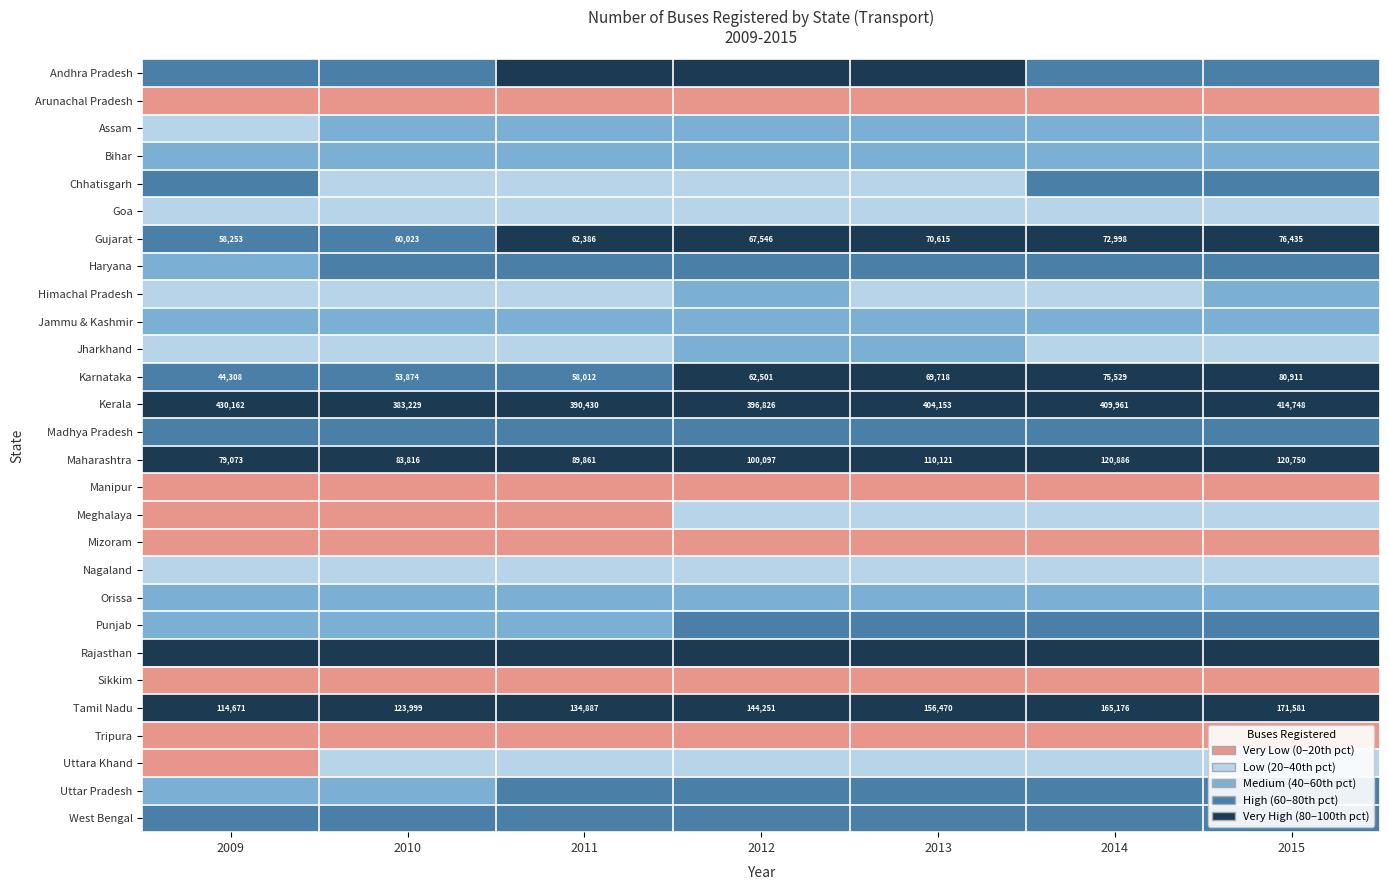

True or false: Karnataka has a value of 35639 at 2013.

False